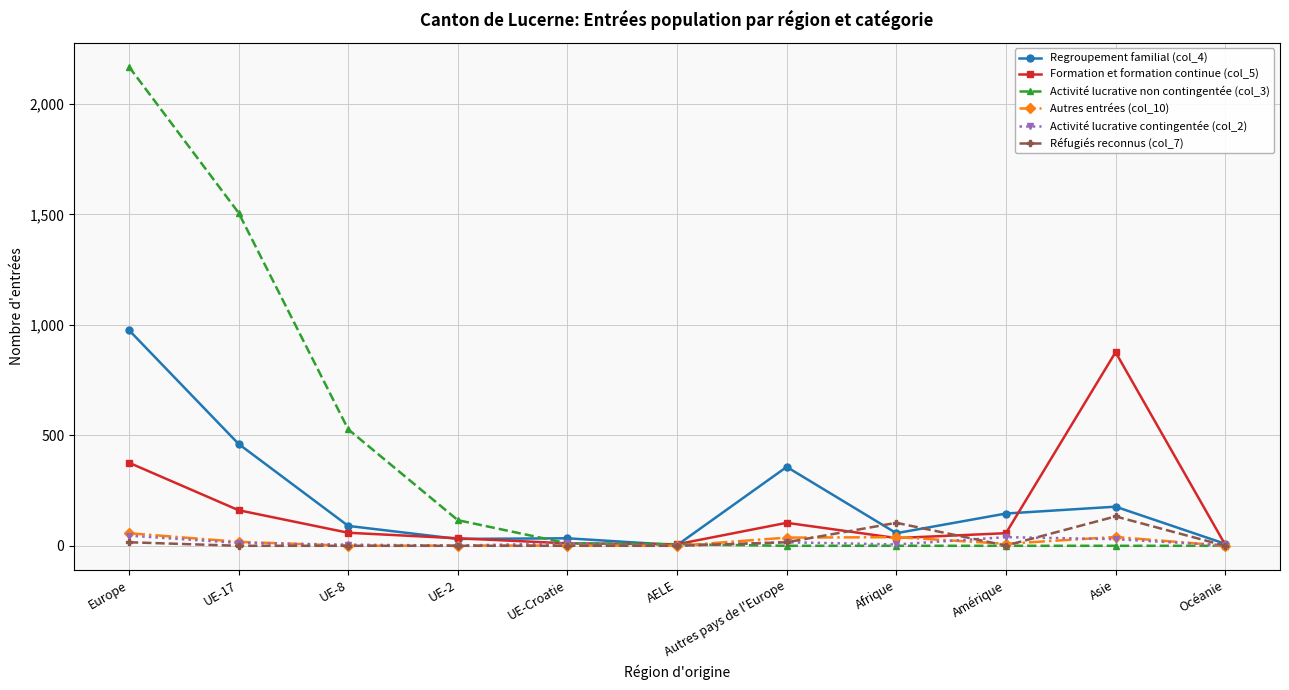

What is the difference between the maximum and second lowest values in the Réfugiés reconnus (col_7) series?

133